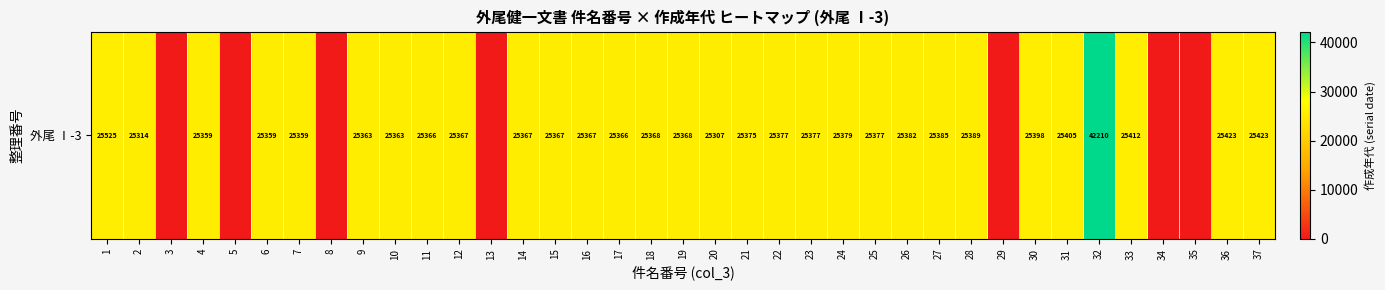

List the labels in order of value, largest first.

32, 1, 36, 37, 33, 31, 30, 28, 27, 26, 24, 22, 23, 25, 21, 18, 19, 12, 14, 15, 16, 11, 17, 9, 10, 4, 6, 7, 2, 20, 3, 5, 8, 13, 29, 34, 35